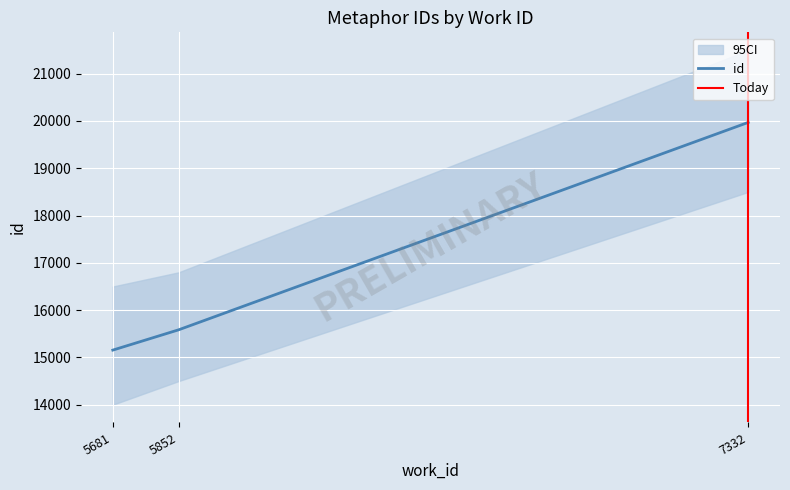

Reading left to right, extract all data points from this chart.

15155	15584	19970